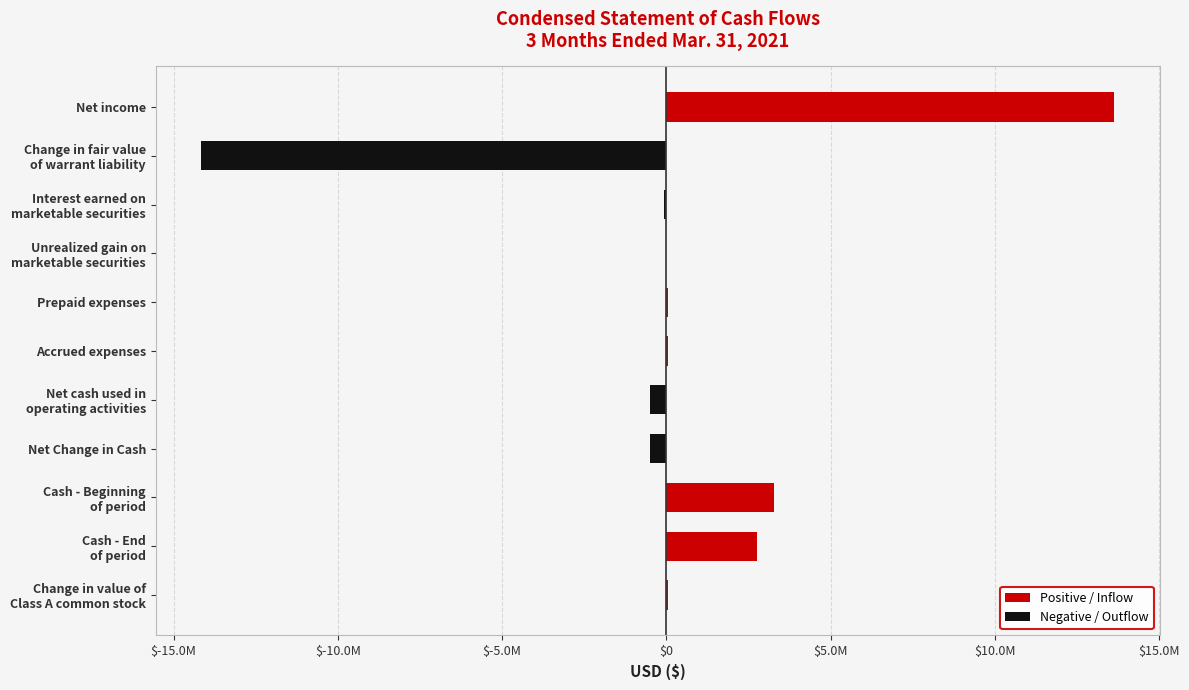

How many bars are there in total?

11